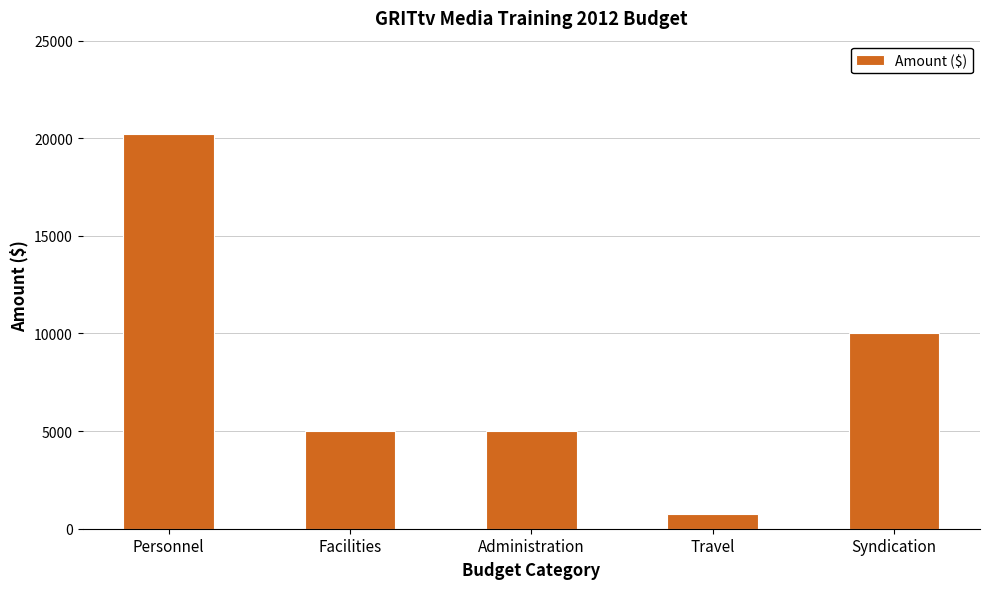

Between Syndication and Administration, which is larger?

Syndication